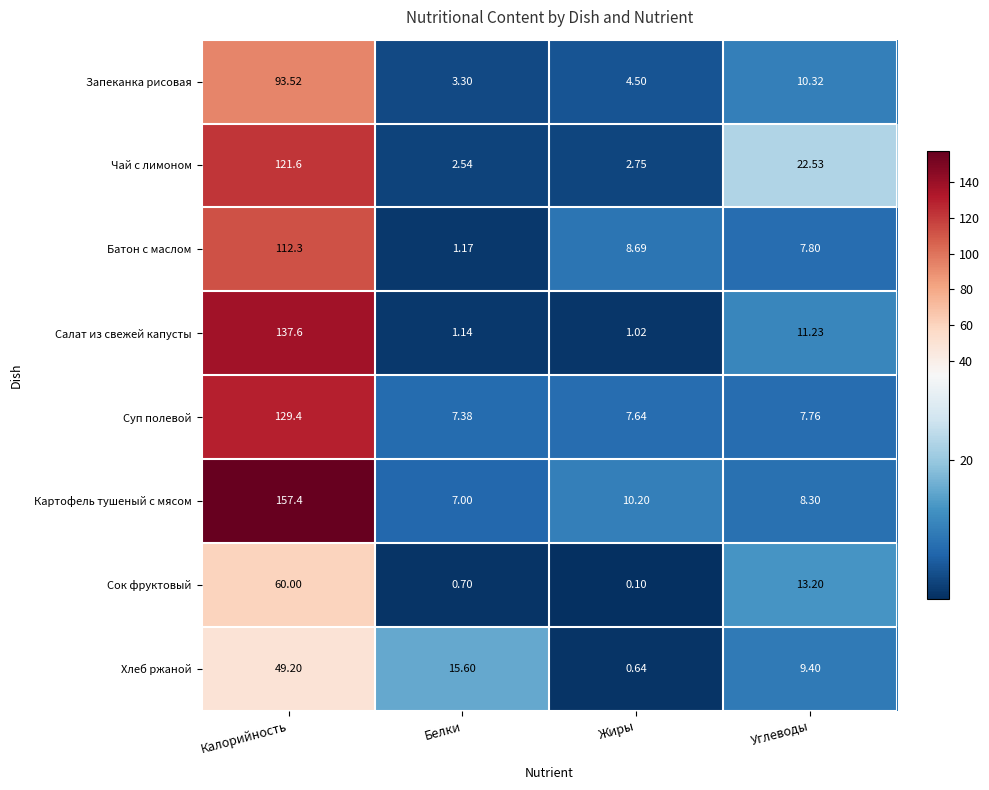

List the labels in order of Запеканка рисовая value, largest first.

Калорийность, Углеводы, Жиры, Белки